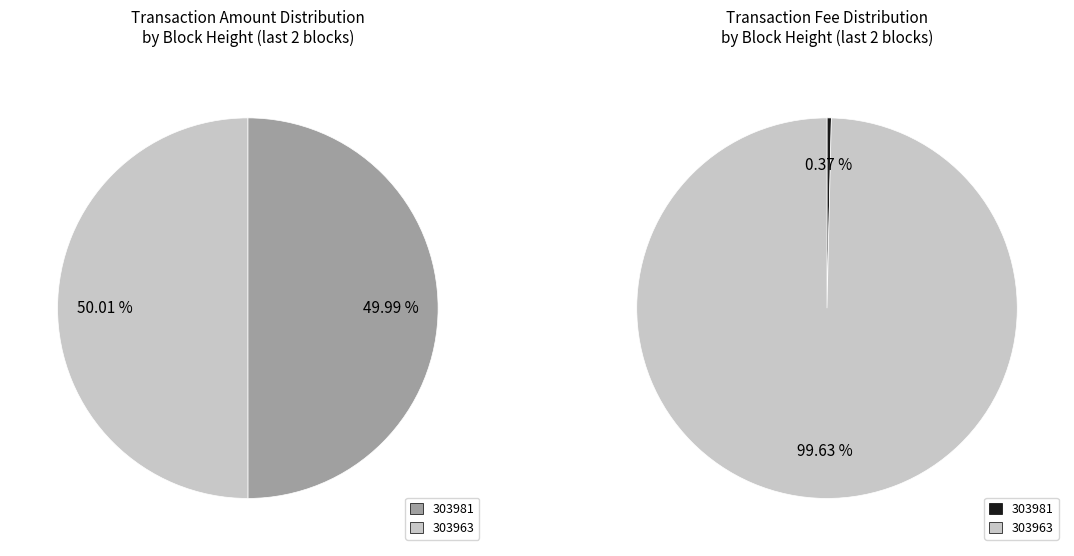

Between 303981 and 303963, which is larger?

303963